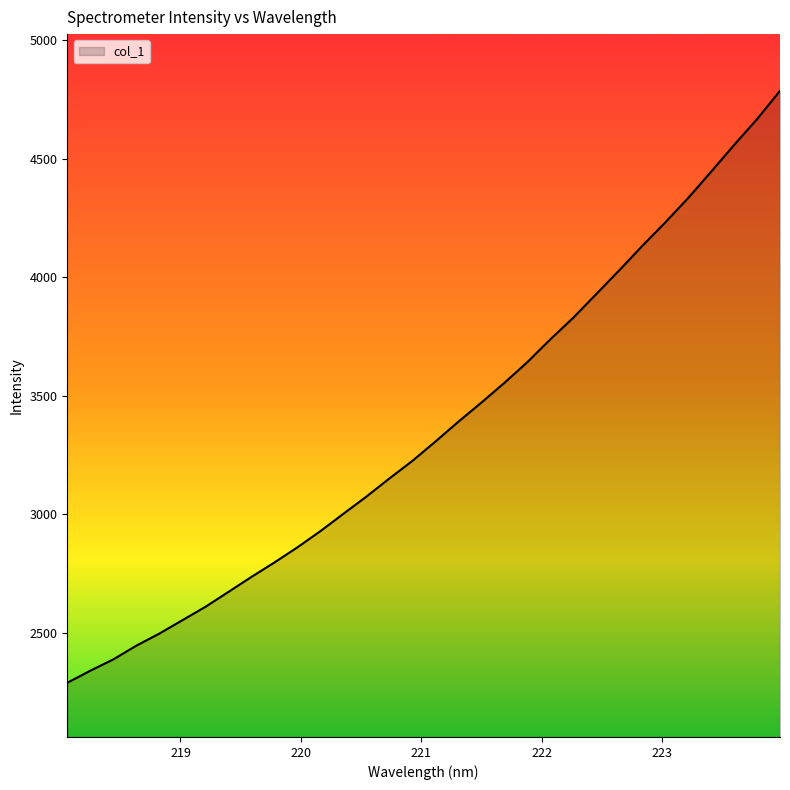

What is the smallest value displayed?

2287.9